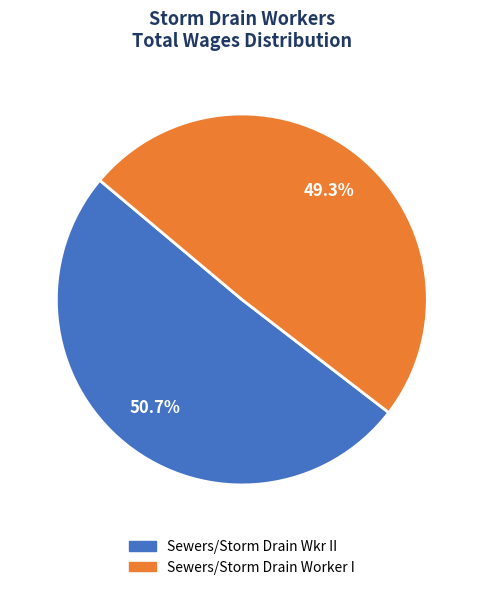

True or false: Sewers/Storm Drain Worker I accounts for 49% of the total.

True